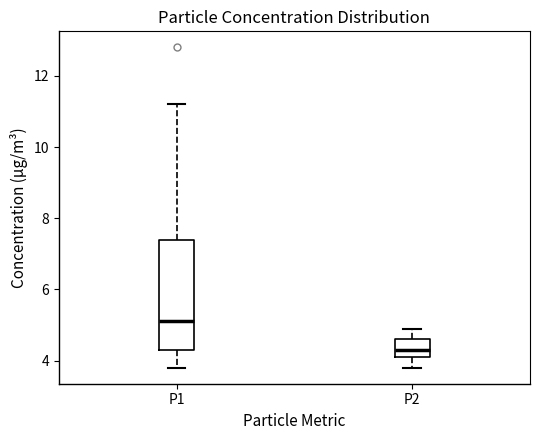

Reading left to right, transcribe this box plot: for each box, give where its median line is, the range the box spans, and where its two whiskers end, as read against the y-axis. The values are not printed on the chart, so give them approximately, as read against the axis.

P1: median 5.2, box 4.4 to 7.4, whiskers 3.8 to 11.2
P2: median 4.4, box 4.2 to 4.6, whiskers 3.8 to 5.0